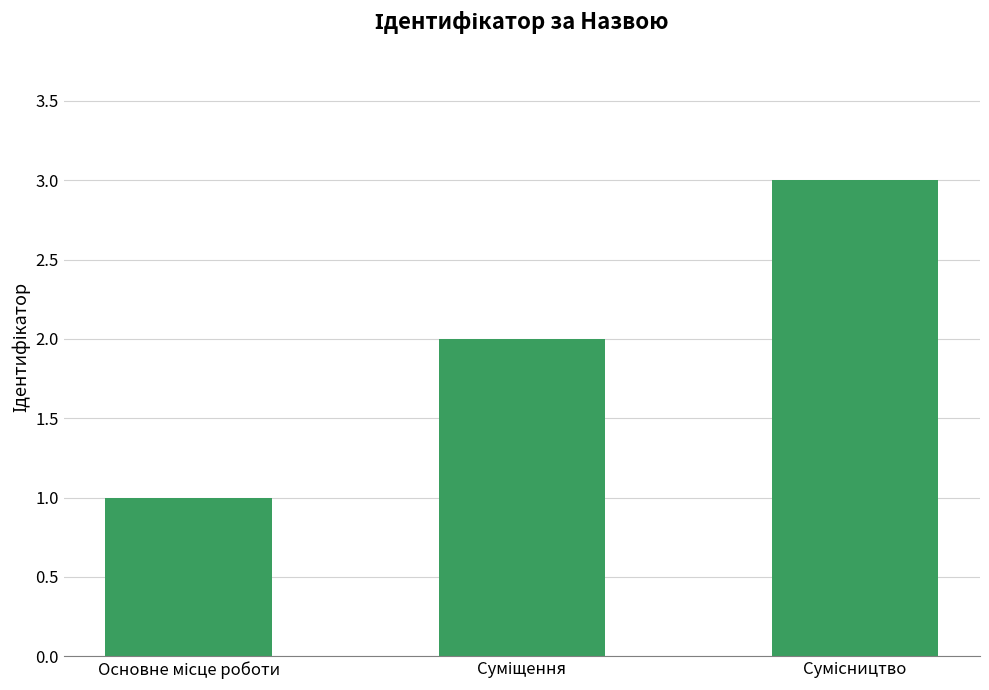

Count the number of categories in the chart.

3